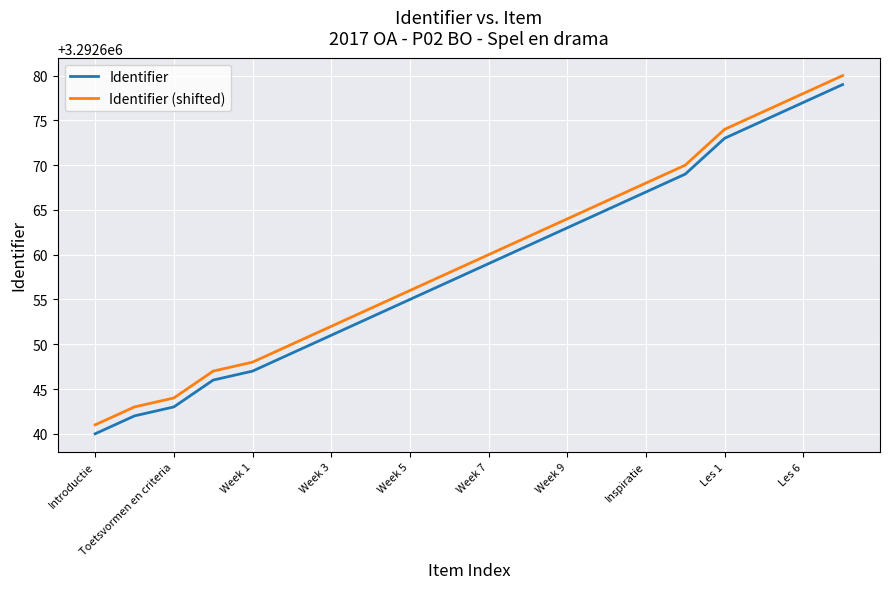

How many series are shown in this chart?

2